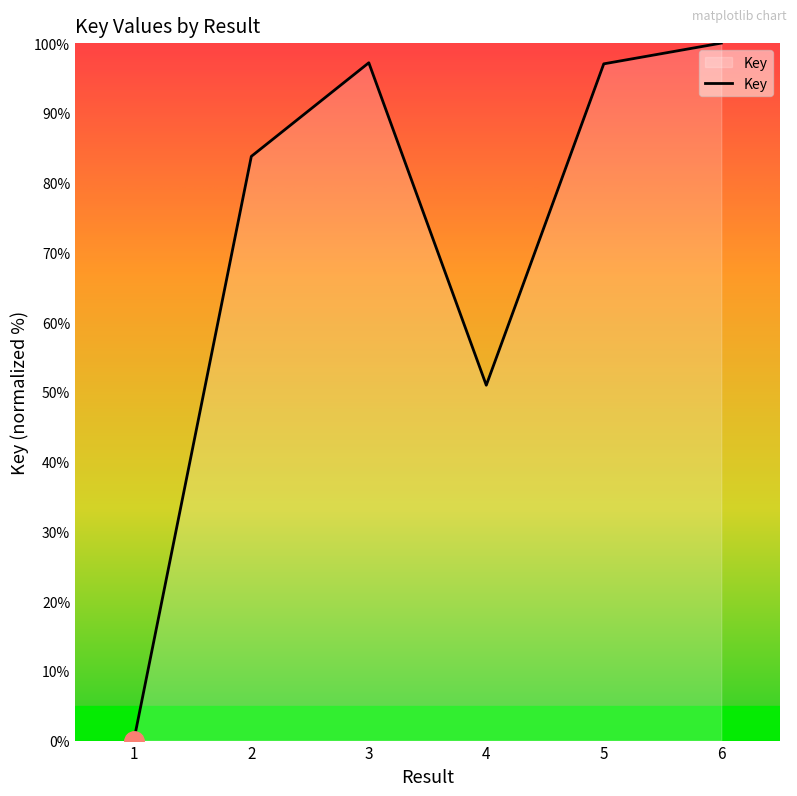

At which label does the data first exceed 97?

3